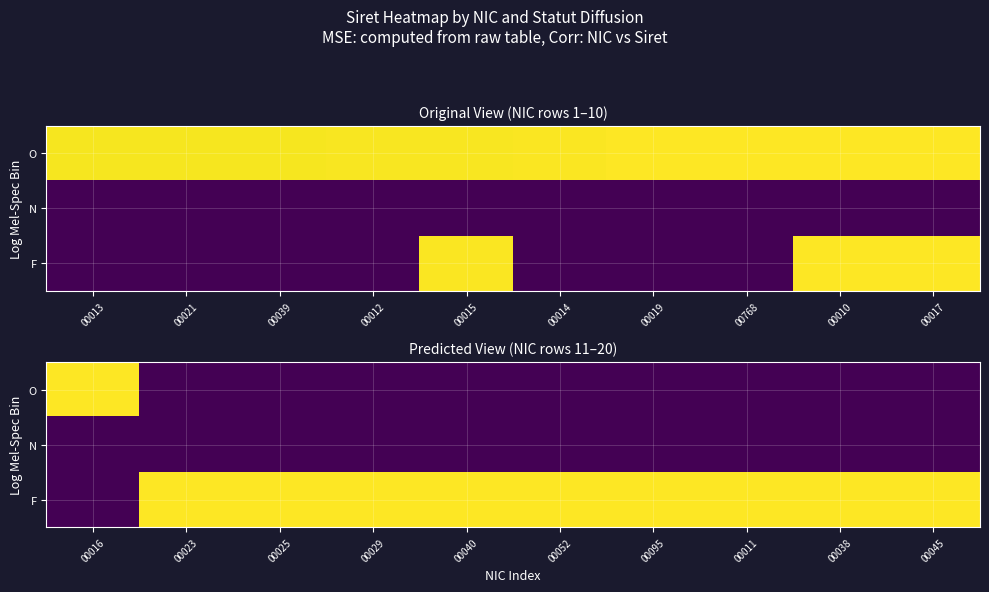

Which label corresponds to the smallest value in the chart?

00023